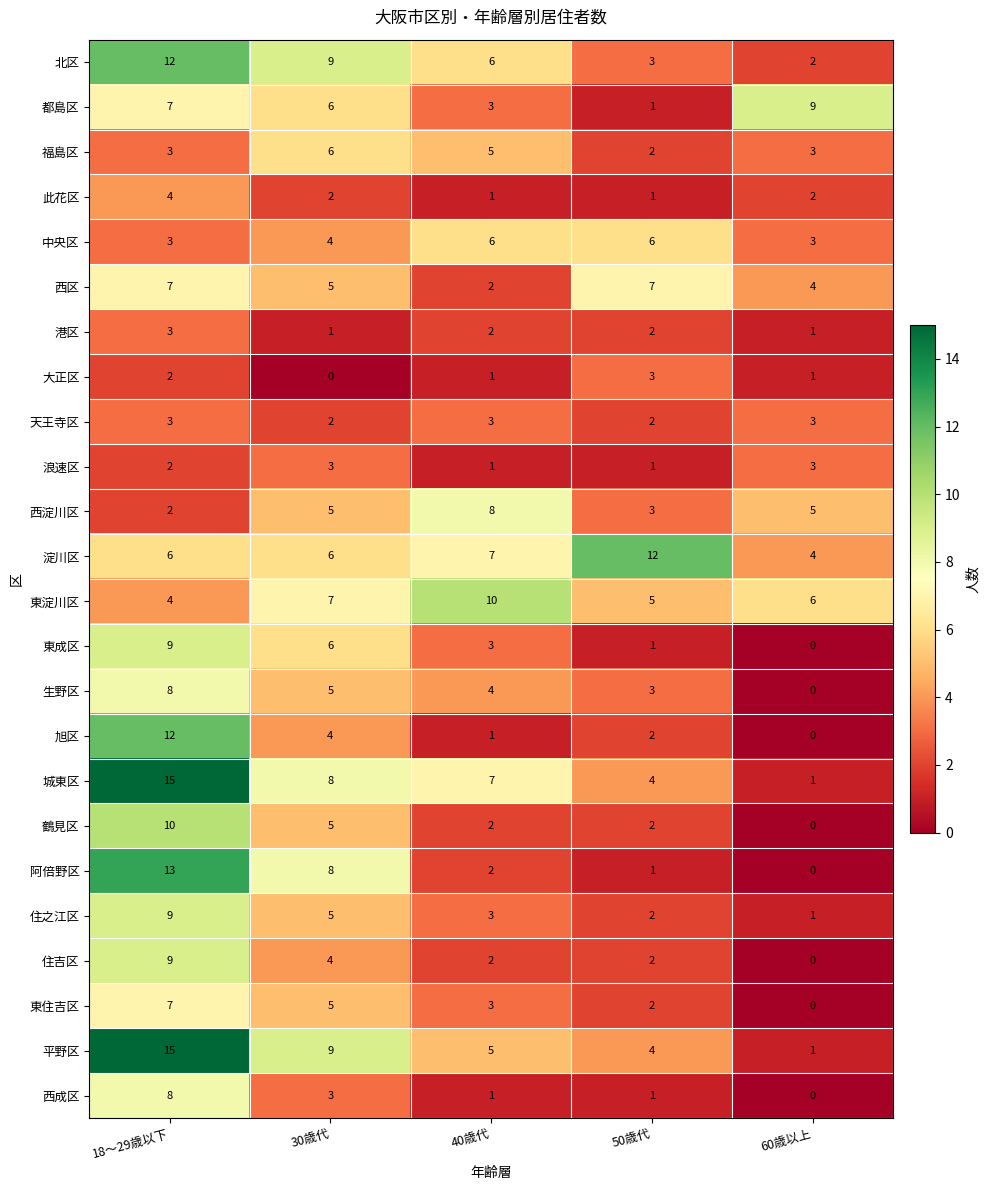

List the labels in order of 東淀川区 value, largest first.

40歳代, 30歳代, 60歳以上, 50歳代, 18～29歳以下